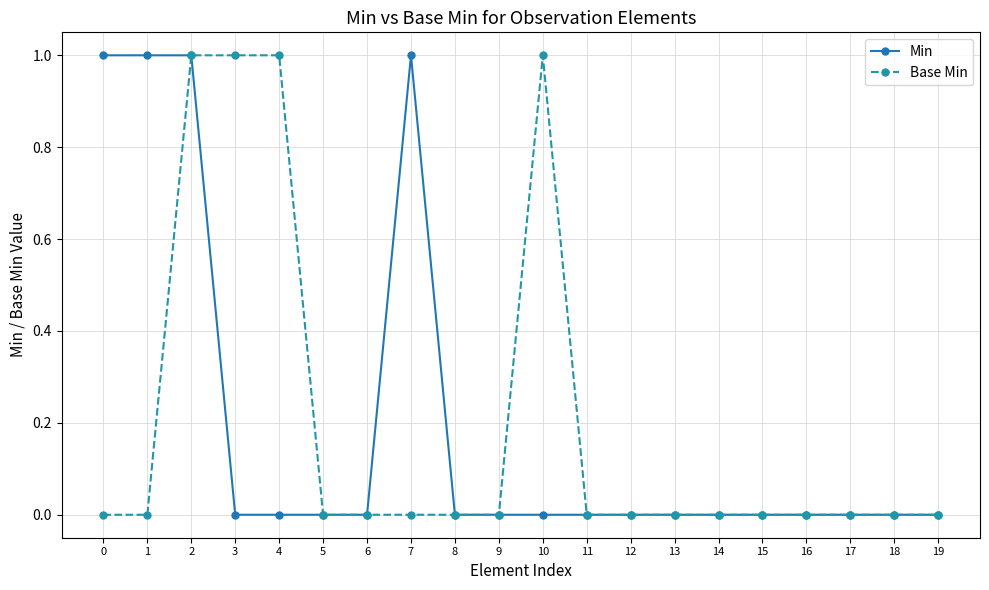

What is the maximum value shown in the chart?

1